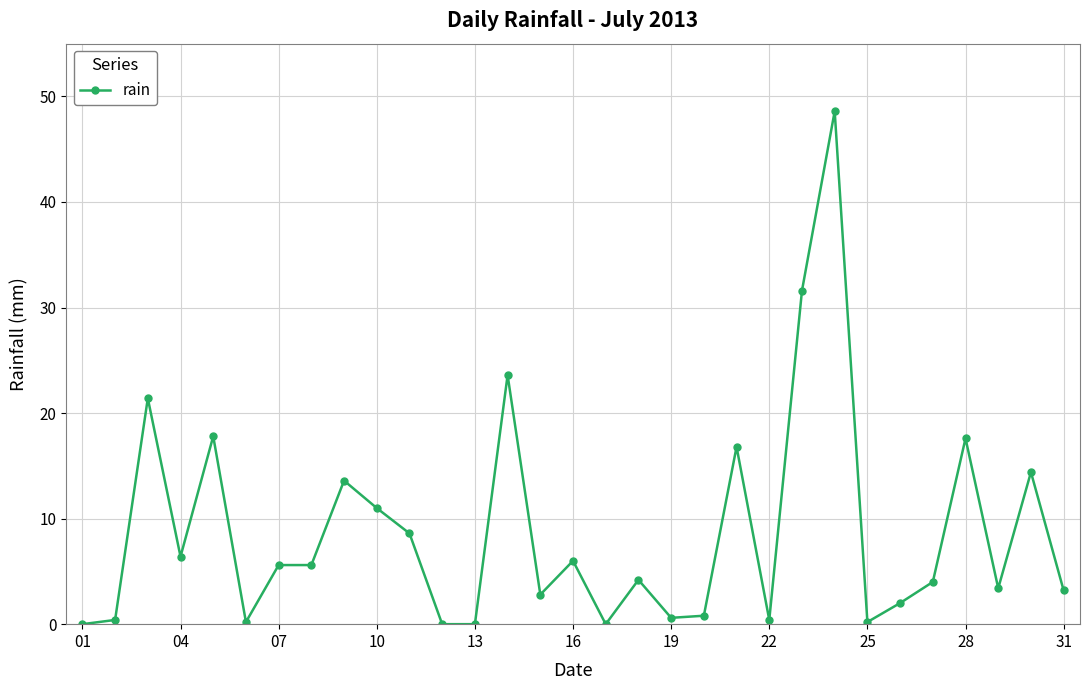

What is the difference between the maximum and minimum values?

48.6